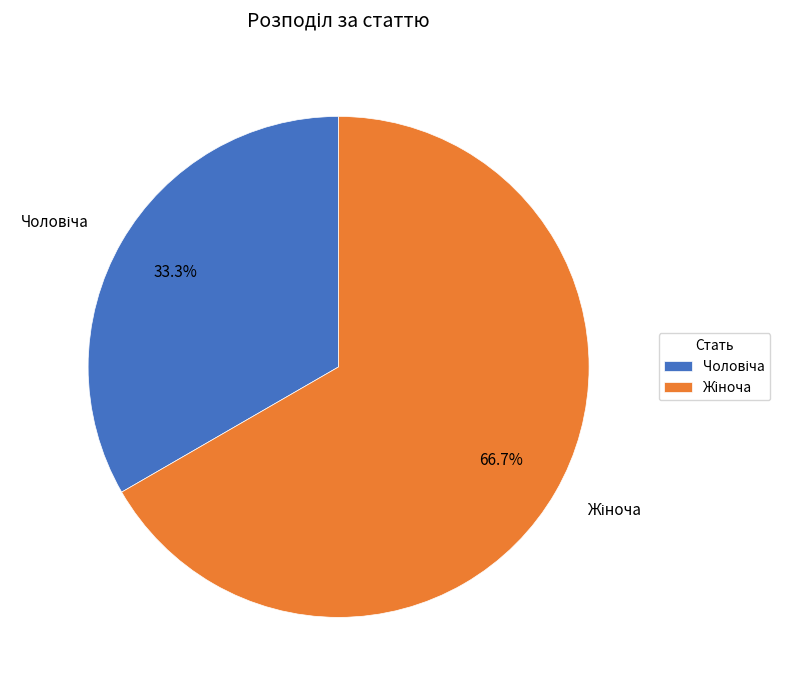

Is there any slice that represents more than half of the pie?

Yes